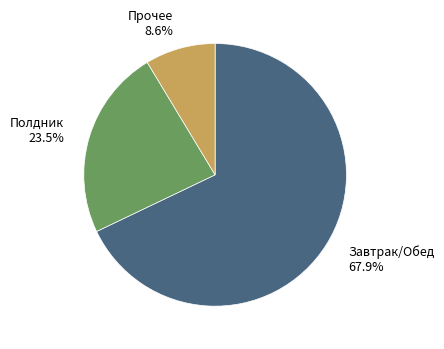

Which category has the smallest portion of the pie?

Прочее